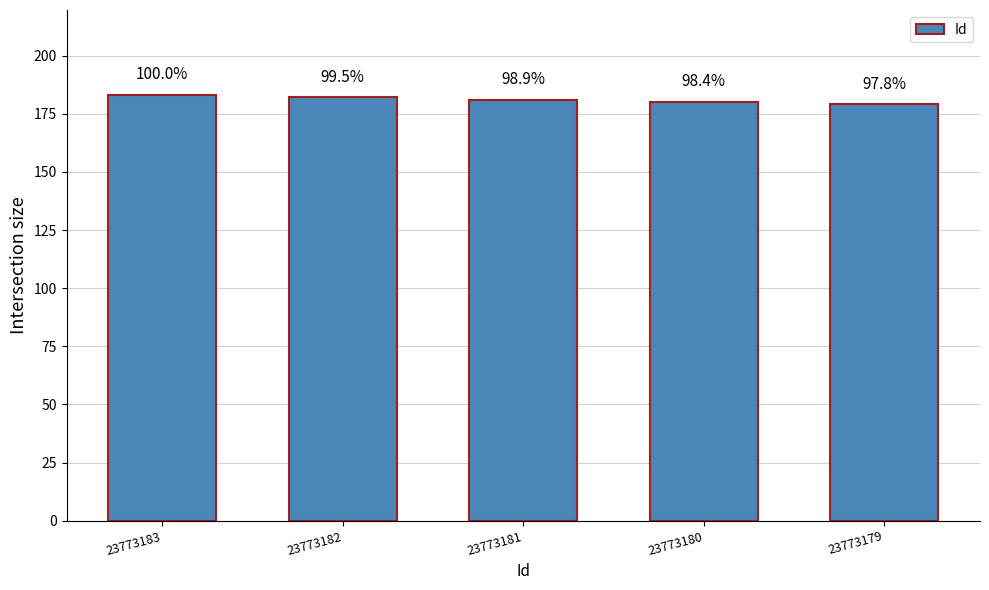

List the labels in order of value, smallest first.

23773179, 23773180, 23773181, 23773182, 23773183